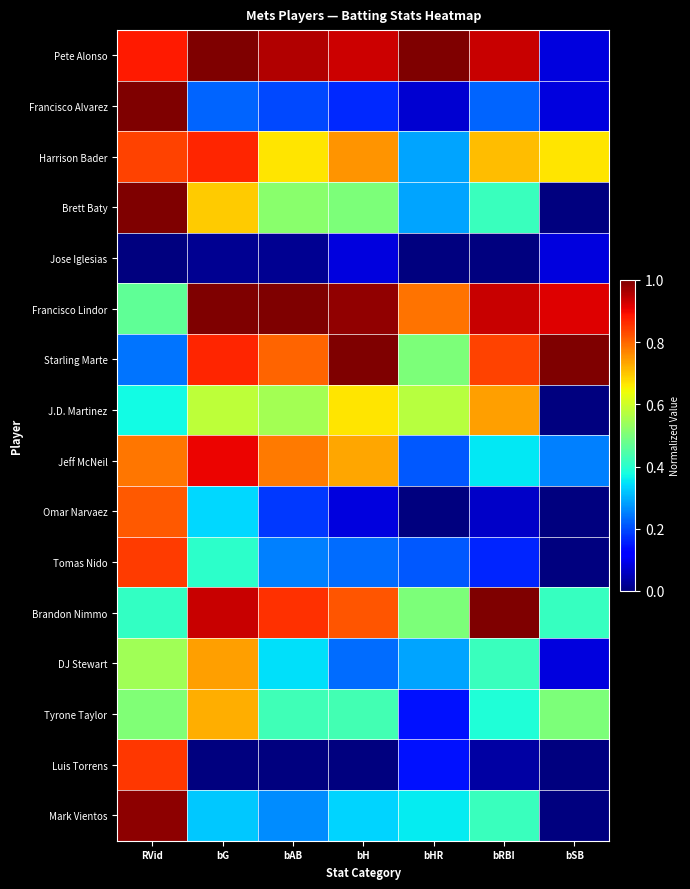

Reading right to left, list all the values displayed in this chart.

Pete Alonso: bSB=0.1	bRBI=0.9	bHR=1.0	bH=0.9	bAB=1.0	bG=1.0	RVid=0.9
Francisco Alvarez: bSB=0.1	bRBI=0.2	bHR=0.1	bH=0.2	bAB=0.2	bG=0.2	RVid=1.0
Harrison Bader: bSB=0.7	bRBI=0.7	bHR=0.3	bH=0.8	bAB=0.7	bG=0.9	RVid=0.8
Brett Baty: bSB=0.0	bRBI=0.4	bHR=0.3	bH=0.5	bAB=0.5	bG=0.7	RVid=1.0
Jose Iglesias: bSB=0.1	bRBI=0.0	bHR=0.0	bH=0.1	bAB=0.0	bG=0.0	RVid=0.0
Francisco Lindor: bSB=0.9	bRBI=0.9	bHR=0.8	bH=1.0	bAB=1.0	bG=1.0	RVid=0.5
Starling Marte: bSB=1.0	bRBI=0.8	bHR=0.5	bH=1.0	bAB=0.8	bG=0.9	RVid=0.2
J.D. Martinez: bSB=0.0	bRBI=0.7	bHR=0.6	bH=0.7	bAB=0.6	bG=0.6	RVid=0.4
Jeff McNeil: bSB=0.2	bRBI=0.4	bHR=0.2	bH=0.7	bAB=0.8	bG=0.9	RVid=0.8
Omar Narvaez: bSB=0.0	bRBI=0.1	bHR=0.0	bH=0.1	bAB=0.2	bG=0.3	RVid=0.8
Tomas Nido: bSB=0.0	bRBI=0.2	bHR=0.2	bH=0.2	bAB=0.2	bG=0.4	RVid=0.8
Brandon Nimmo: bSB=0.4	bRBI=1.0	bHR=0.5	bH=0.8	bAB=0.9	bG=0.9	RVid=0.4
DJ Stewart: bSB=0.1	bRBI=0.4	bHR=0.3	bH=0.2	bAB=0.3	bG=0.7	RVid=0.5
Tyrone Taylor: bSB=0.5	bRBI=0.4	bHR=0.1	bH=0.4	bAB=0.4	bG=0.7	RVid=0.5
Luis Torrens: bSB=0.0	bRBI=0.0	bHR=0.1	bH=0.0	bAB=0.0	bG=0.0	RVid=0.9
Mark Vientos: bSB=0.0	bRBI=0.4	bHR=0.4	bH=0.3	bAB=0.3	bG=0.3	RVid=1.0